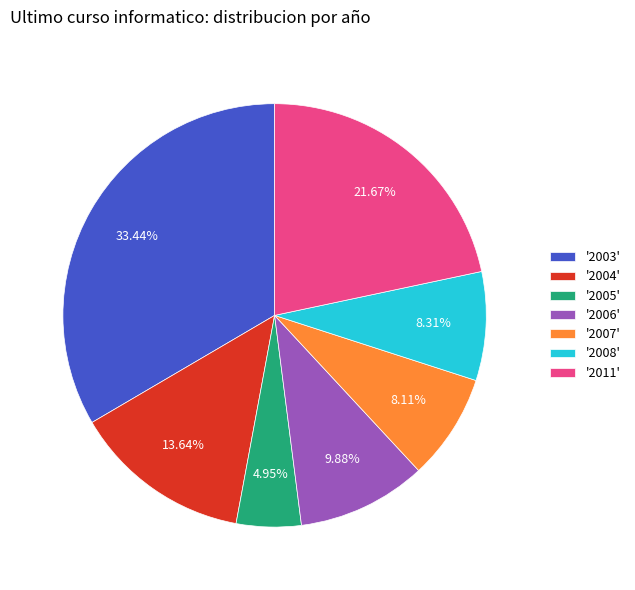

Do '2005' and '2008' together represent more than half of the pie?

No